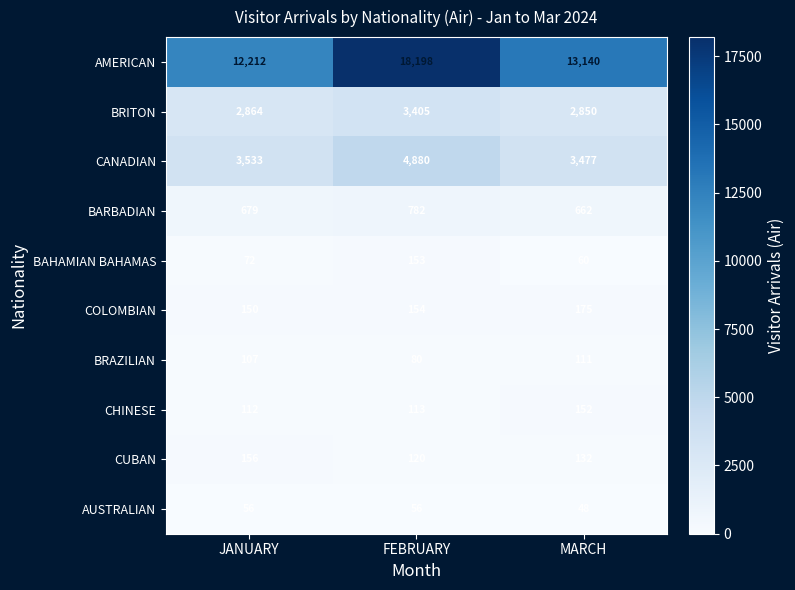

Is it true that BRAZILIAN equals 46 at JANUARY?

False